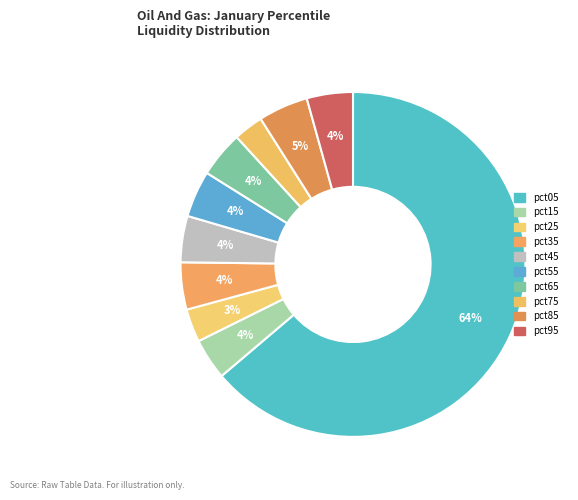

To the nearest percent, what percentage of the pie is pct75?

3%